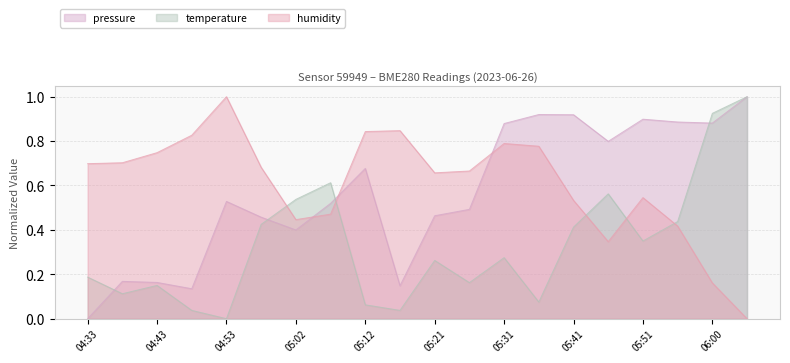

How many data points does each series have?

20